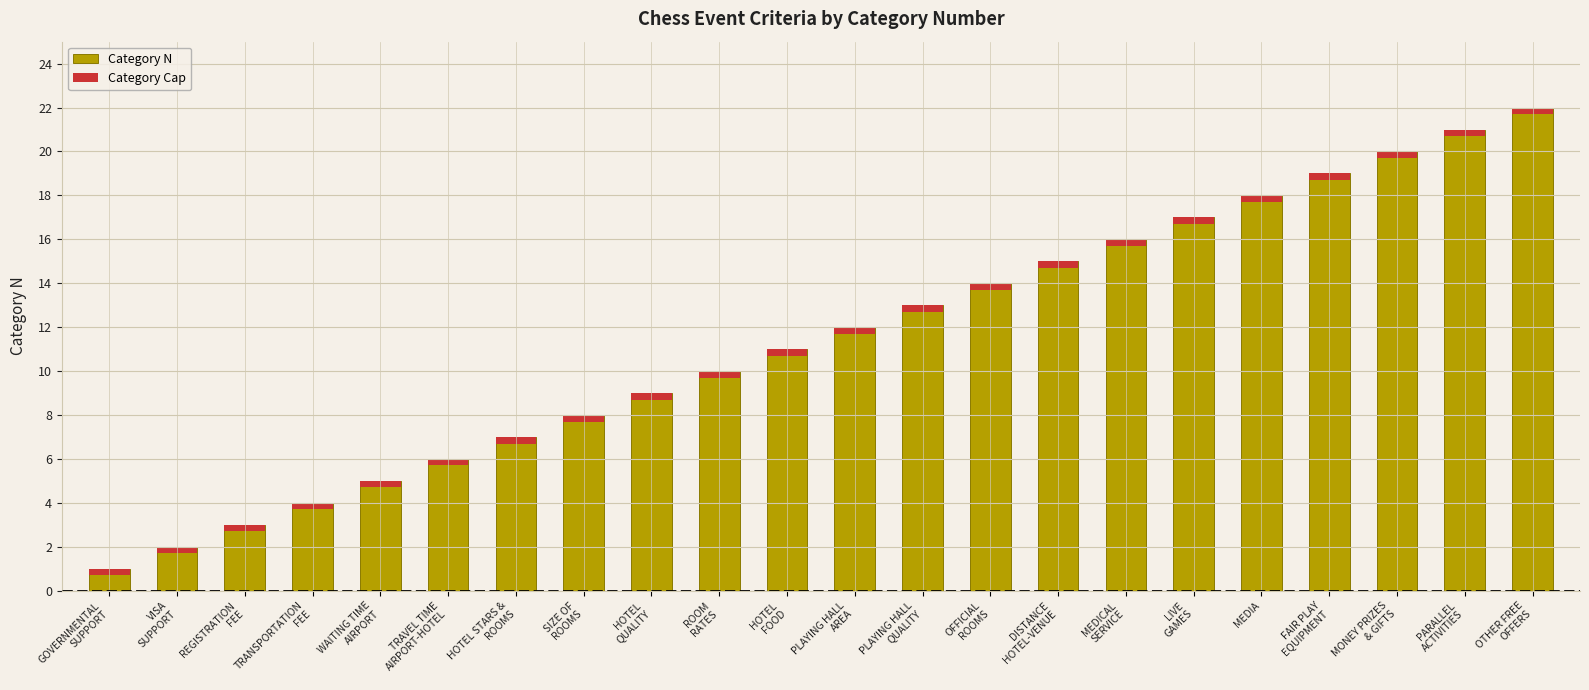

Which series changed the most between SIZE OF
ROOMS and MONEY PRIZES
& GIFTS?

Category N